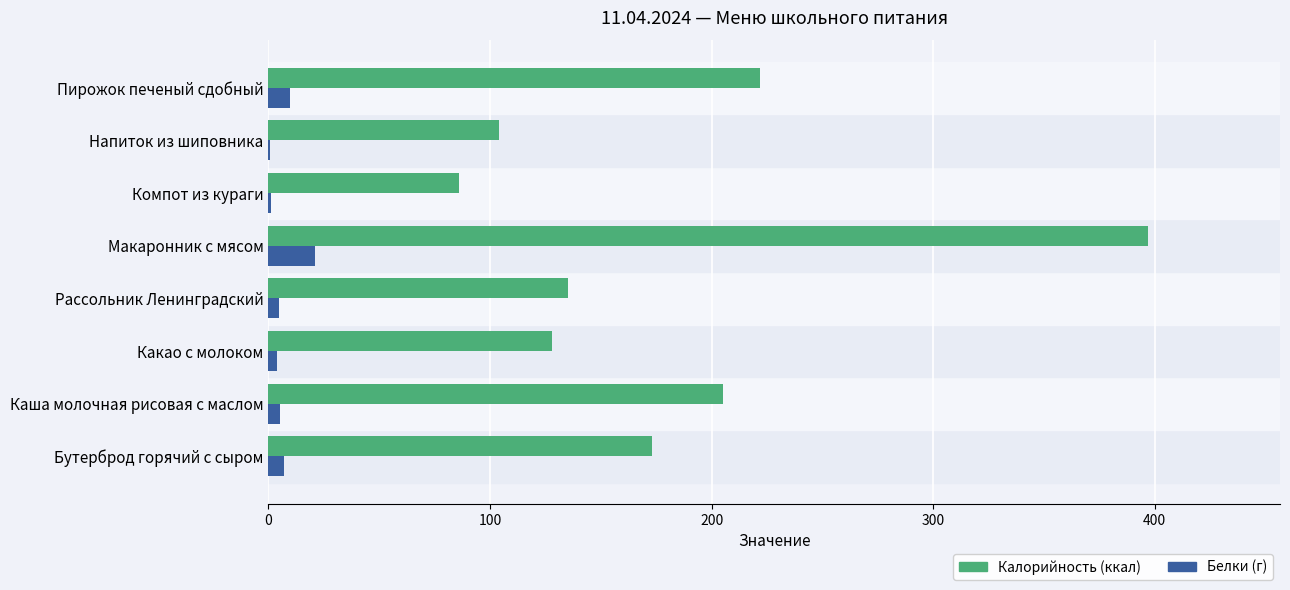

What is the maximum value shown in the chart?

397.0